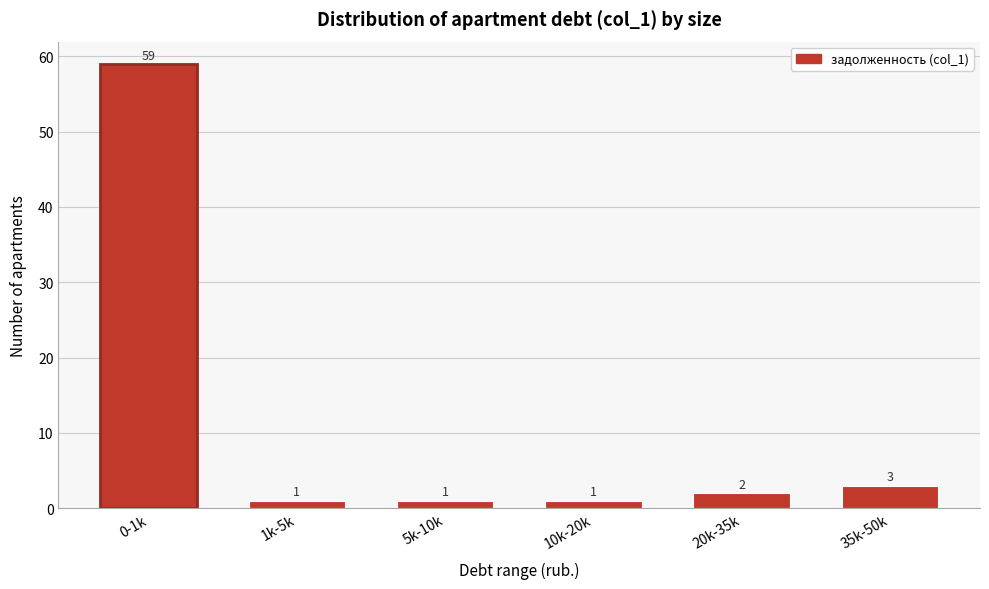

Reading left to right, what are all the values shown in this chart?

0-1k=59	1k-5k=1	5k-10k=1	10k-20k=1	20k-35k=2	35k-50k=3